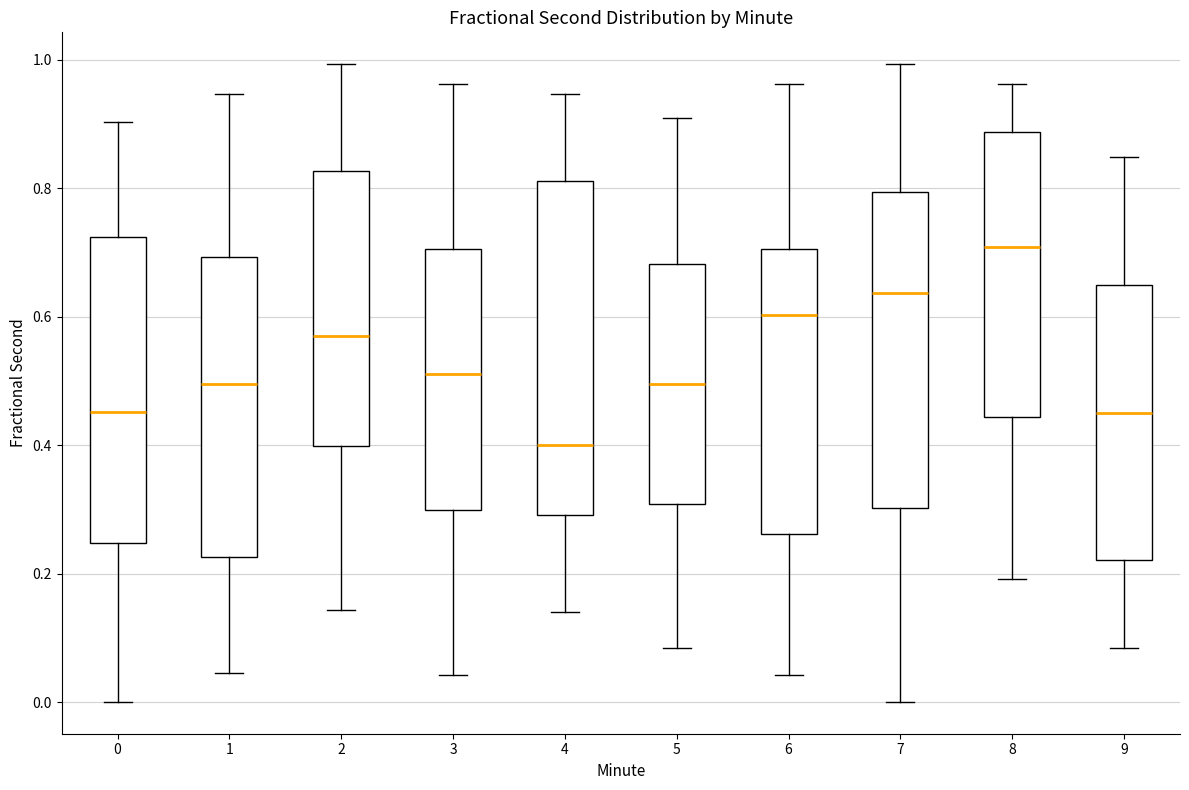

Comparing the boxes themselves (not the whiskers), which one is the tallest?

4